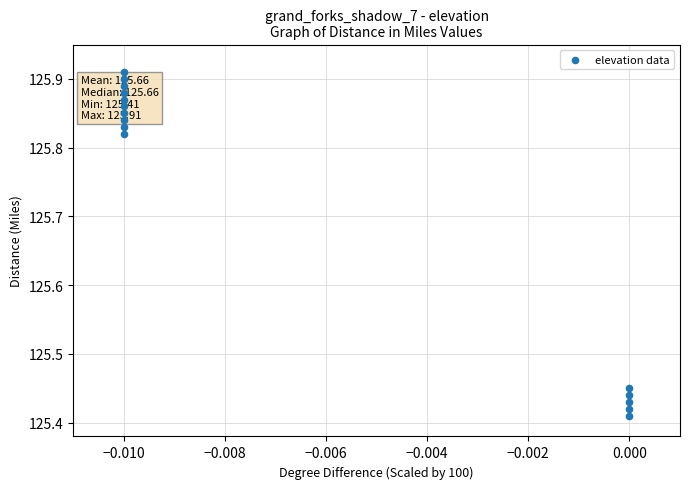

What is the range of Y values (max minus min)?

0.5